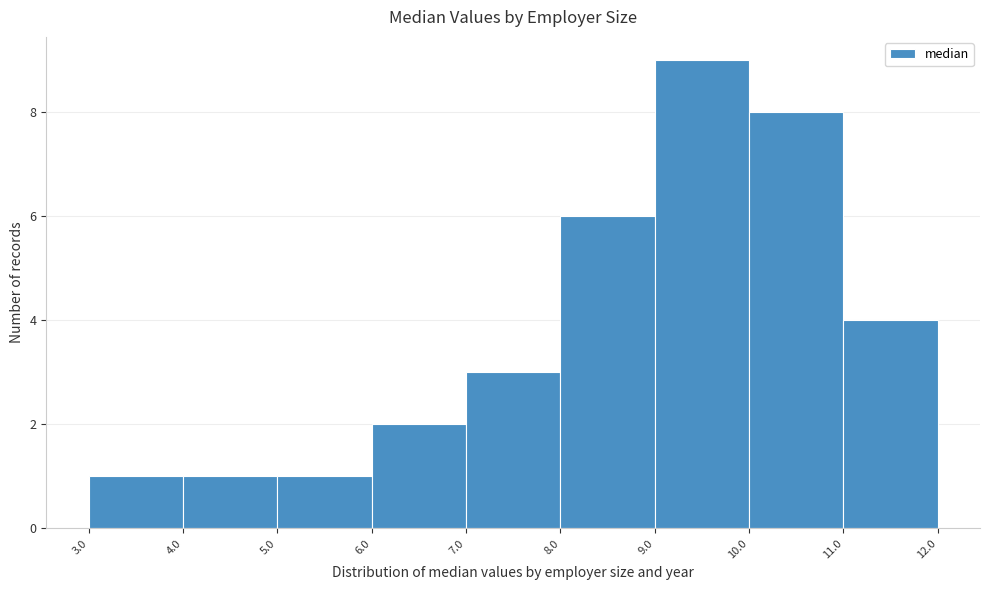

What is the height of the bar covering 3.0 to 4.0 on the x-axis? The values are not printed on the chart, so give them approximately, as read against the axis.

1